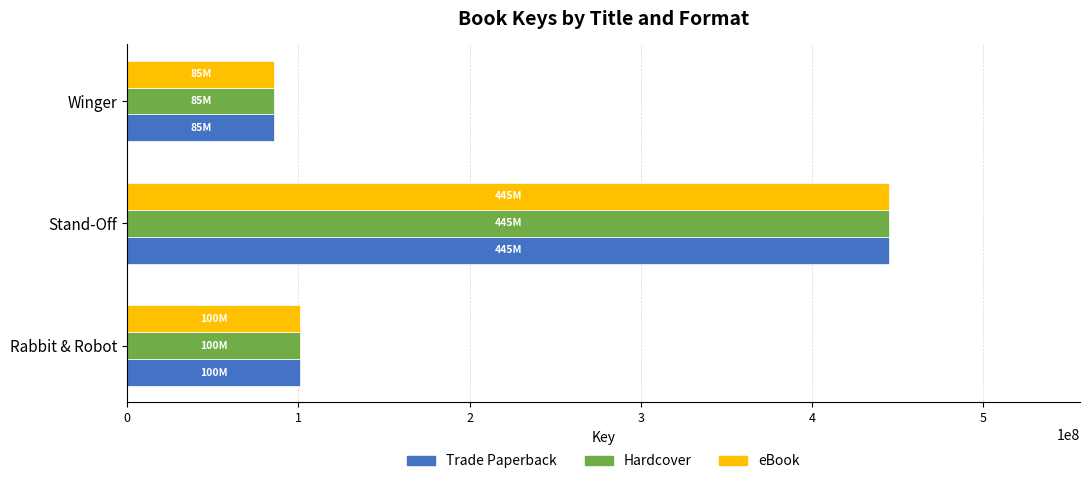

What is the average value of the eBook series?

210707315